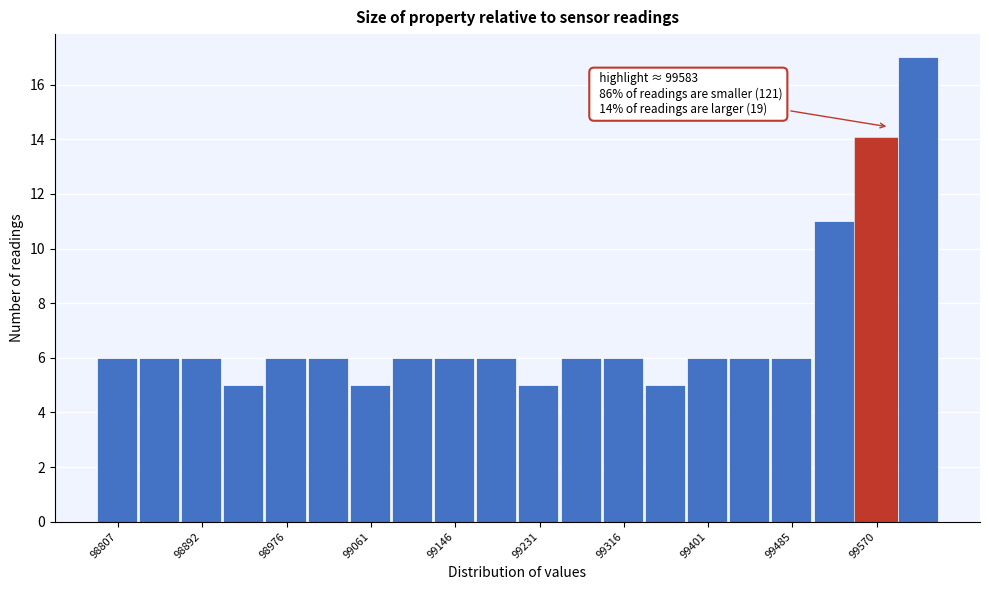

Over which range of the x-axis is the bar tallest?

99590 to 99630